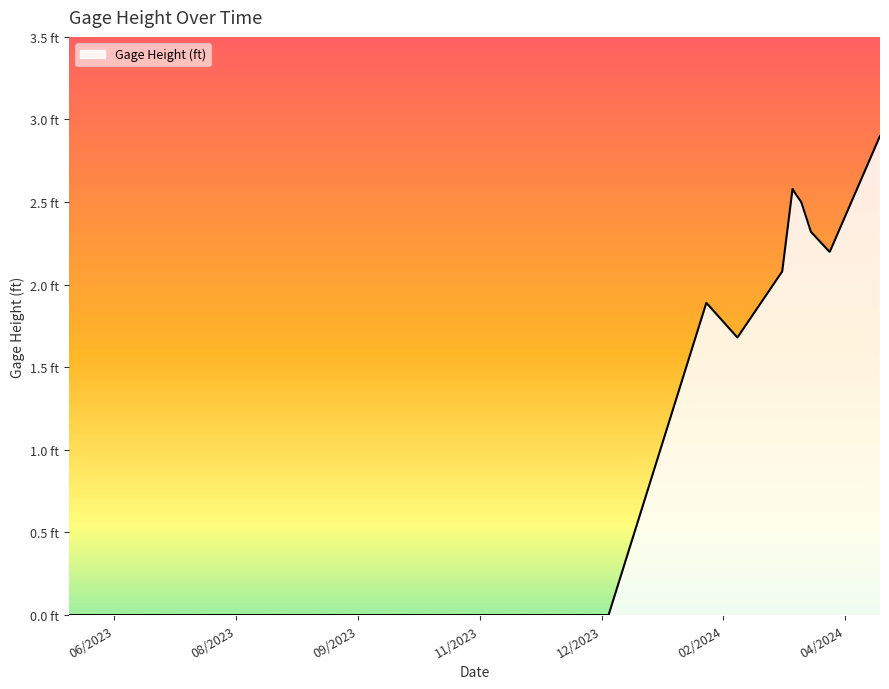

Does the chart display data point markers on the line(s)?

No